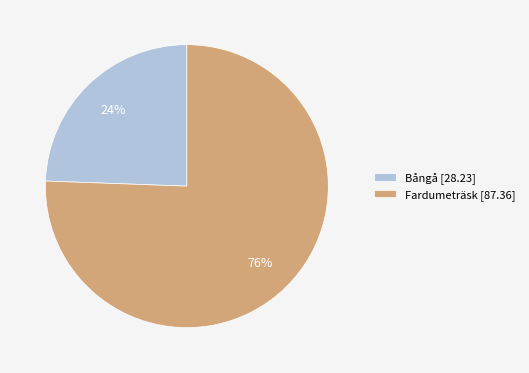

Combined, do Fardumeträsk and Bångå account for over 50%?

Yes